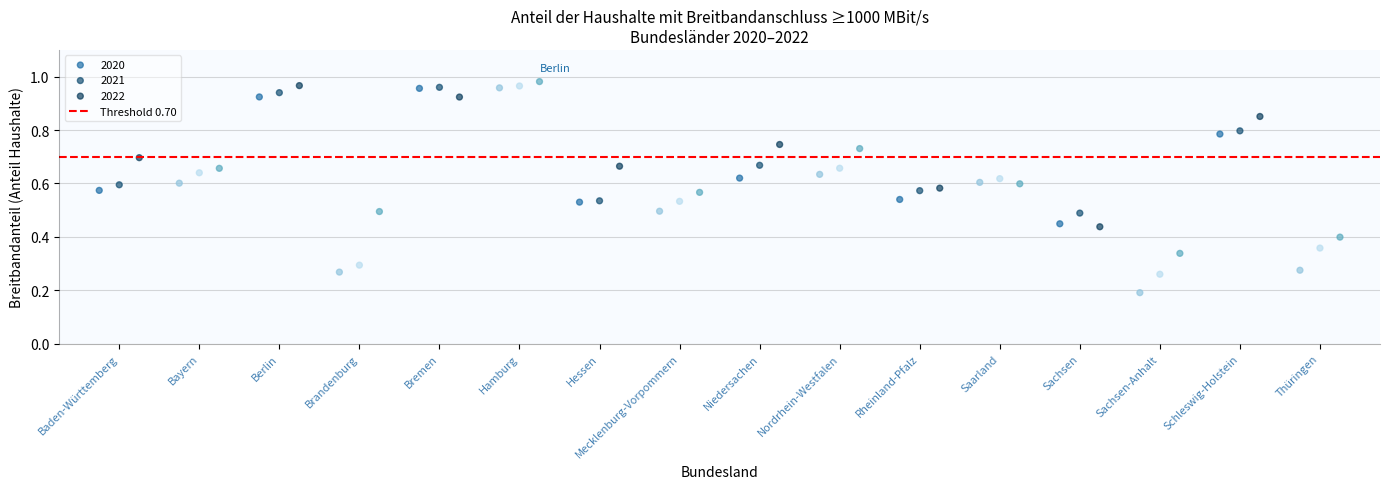

Which series has the largest Y range (max minus min)?

2020